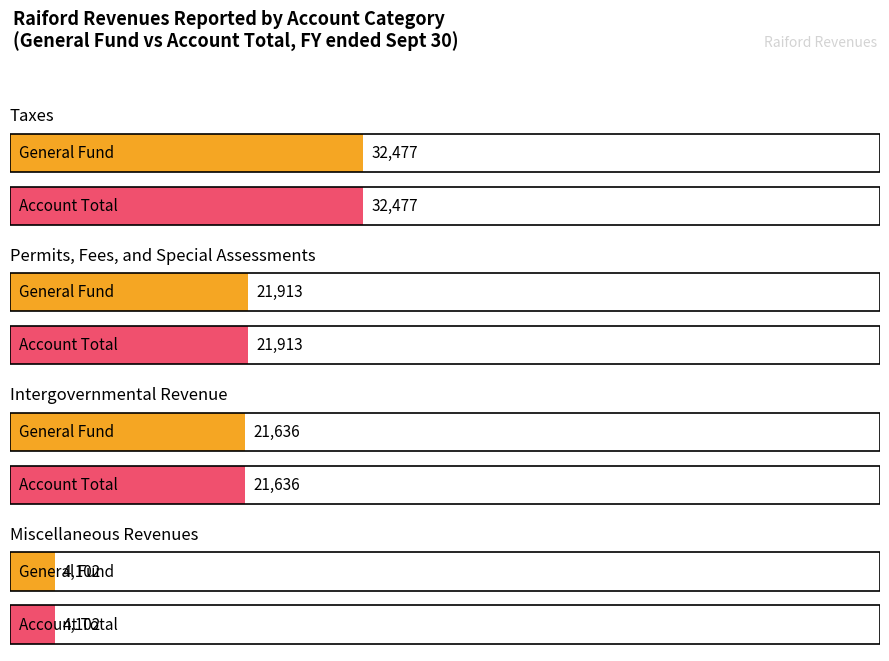

What is the label of the 4th bar from the right?

Taxes